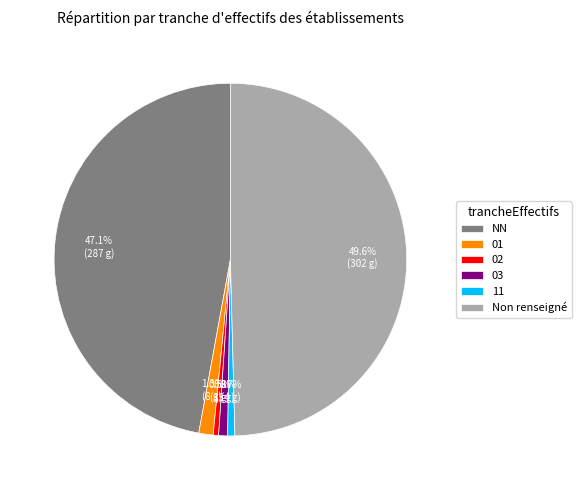

To the nearest percent, what portion does NN represent?

47%